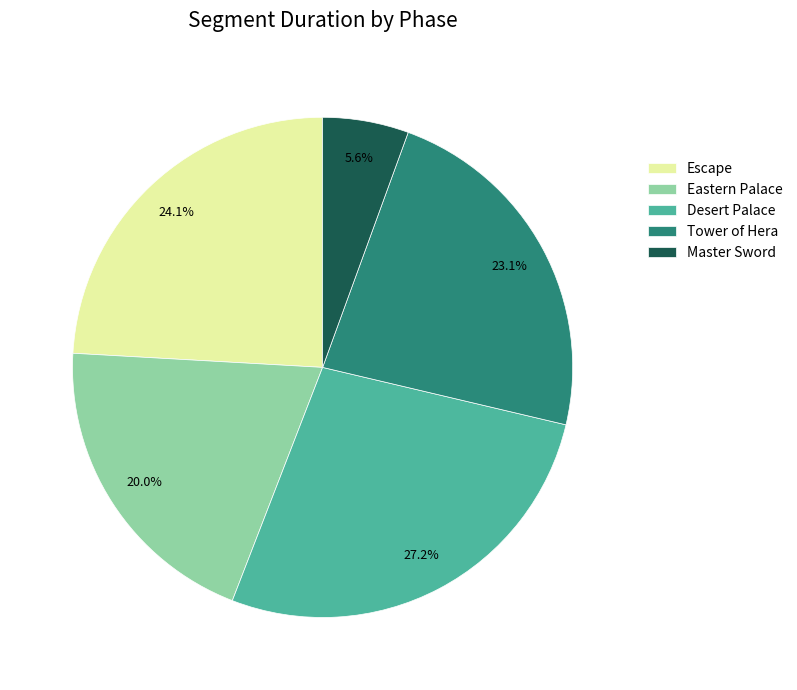

Is Escape the majority of the pie?

No